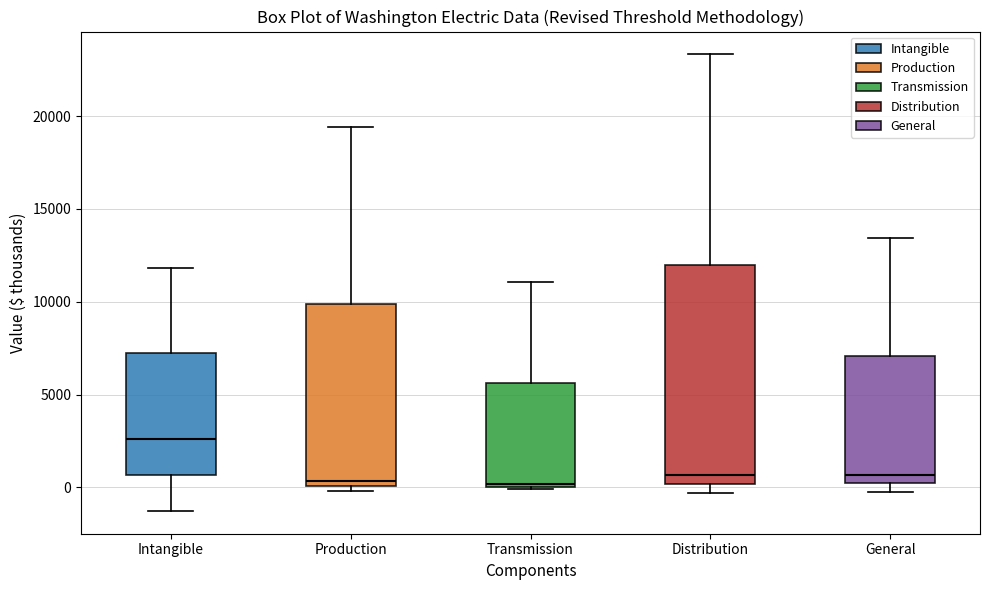

Reading left to right, transcribe this box plot: for each box, give where its median line is, the range the box spans, and where its two whiskers end, as read against the y-axis. The values are not printed on the chart, so give them approximately, as read against the axis.

Intangible: median 2500, box 500 to 7000, whiskers -1500 to 12000
Production: median 500, box 0 to 10000, whiskers 0 (just below the box's lower edge) to 19500
Transmission: median 0 (just above the box's lower edge), box 0 to 5500, whiskers 0 (just below the box's lower edge) to 11000
Distribution: median 500, box 0 to 12000, whiskers -500 to 23500
General: median 500, box 0 to 7000, whiskers 0 (just below the box's lower edge) to 13500